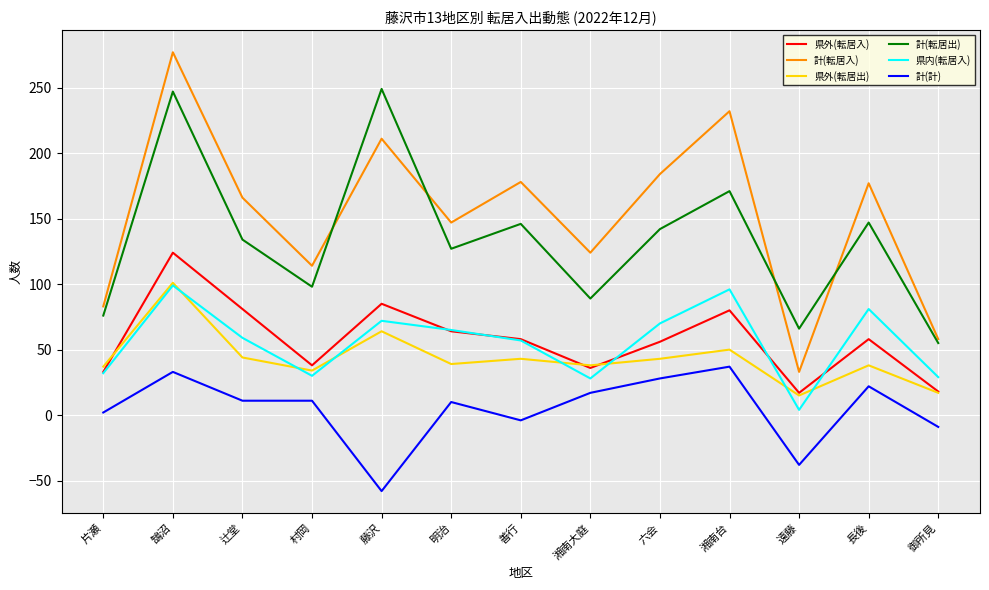

Which category has the lowest value in the 県内(転居入) series?

遠藤